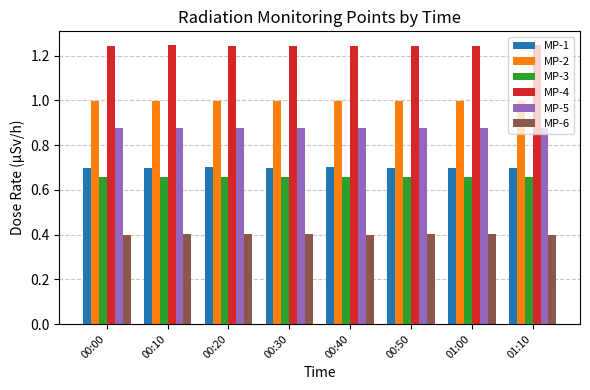

What is the spread (max minus min) of values at 00:50?

0.8